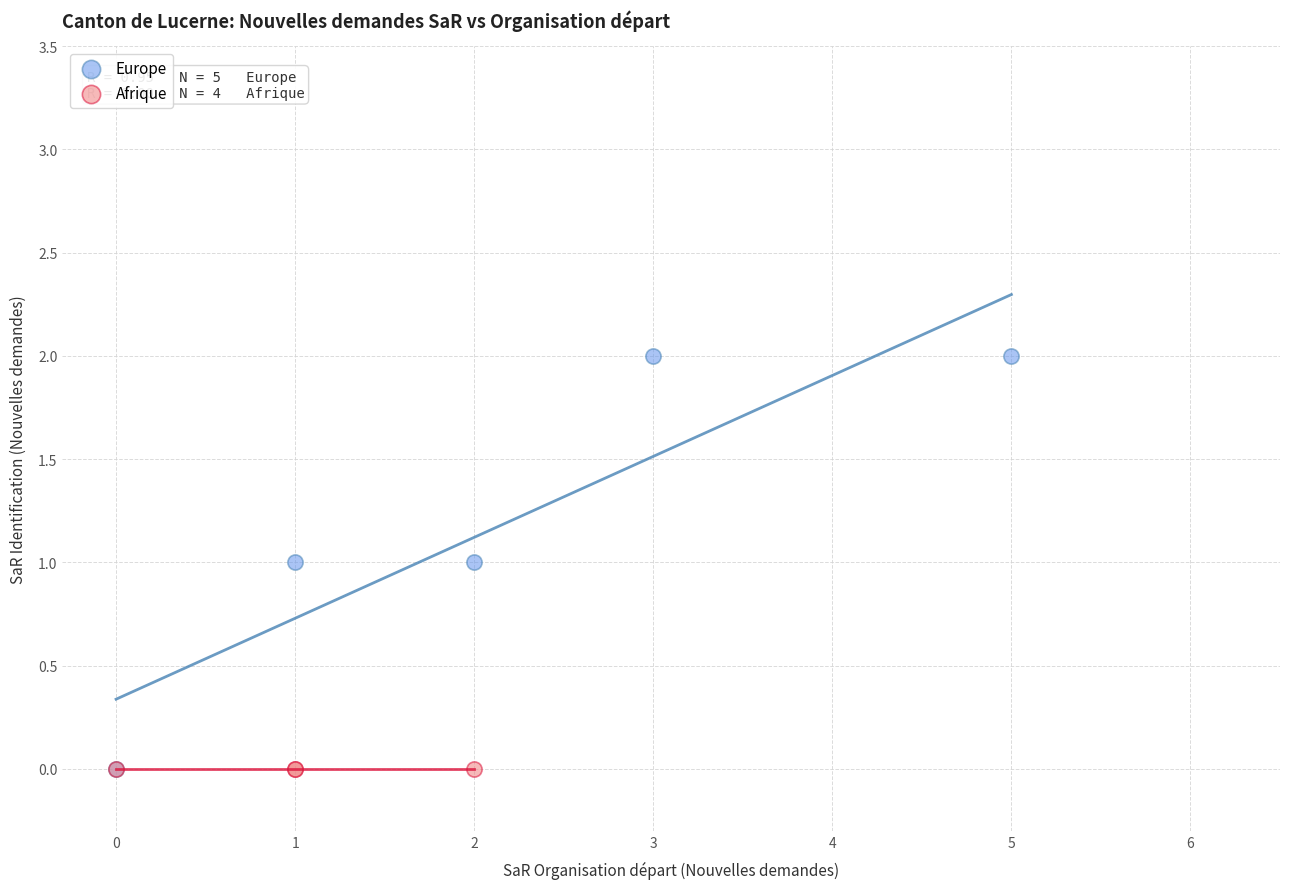

Which series reaches the maximum Y coordinate?

Europe